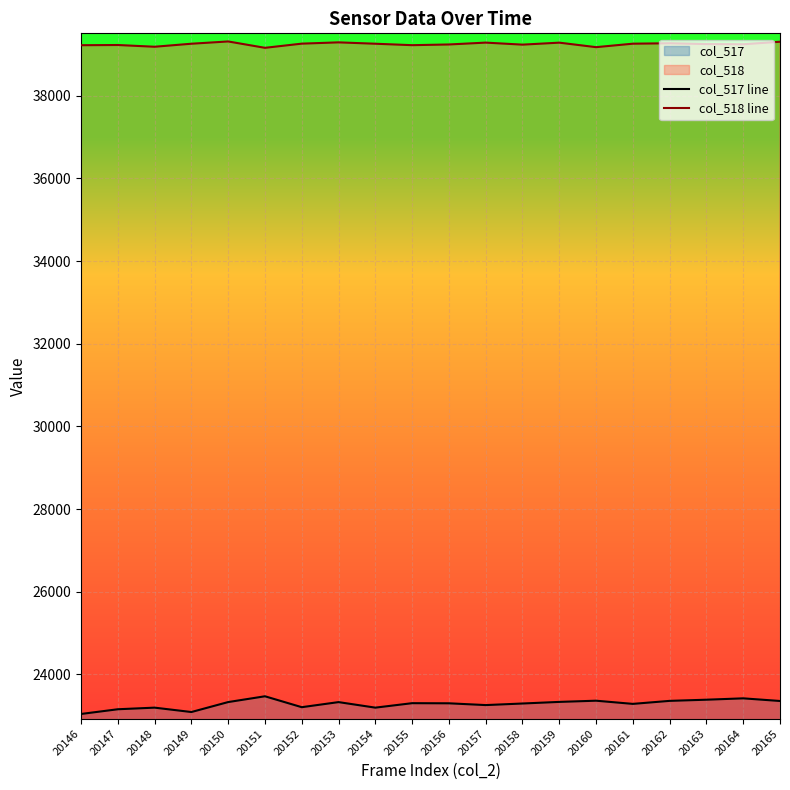

Is it true that col_518 line equals 39259 at 20154?

True